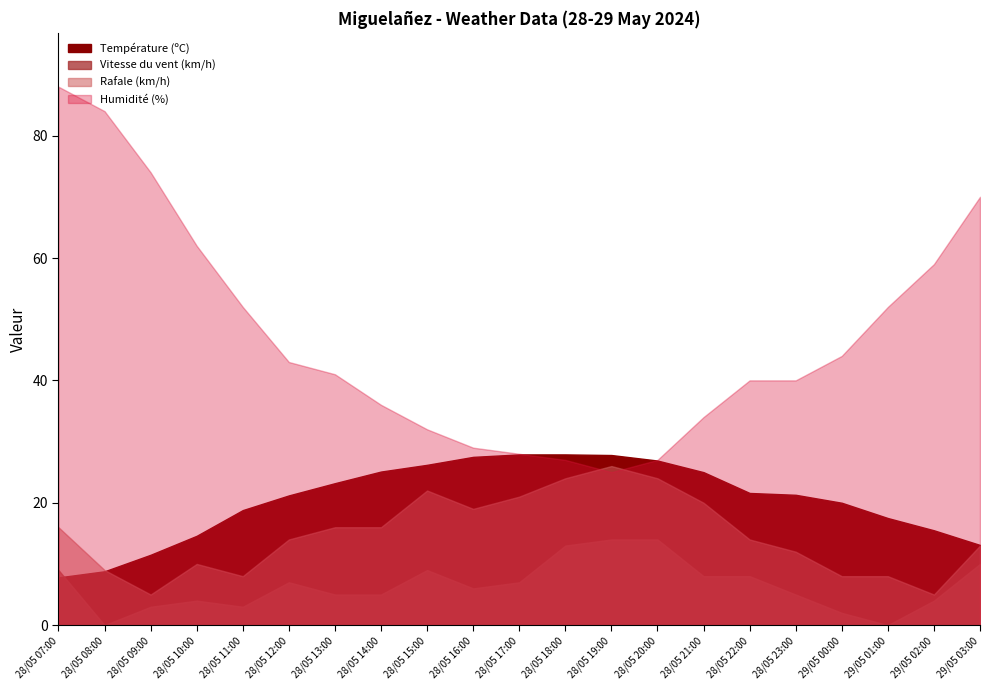

How many interior local valleys does the Humidité (%) series have?

1